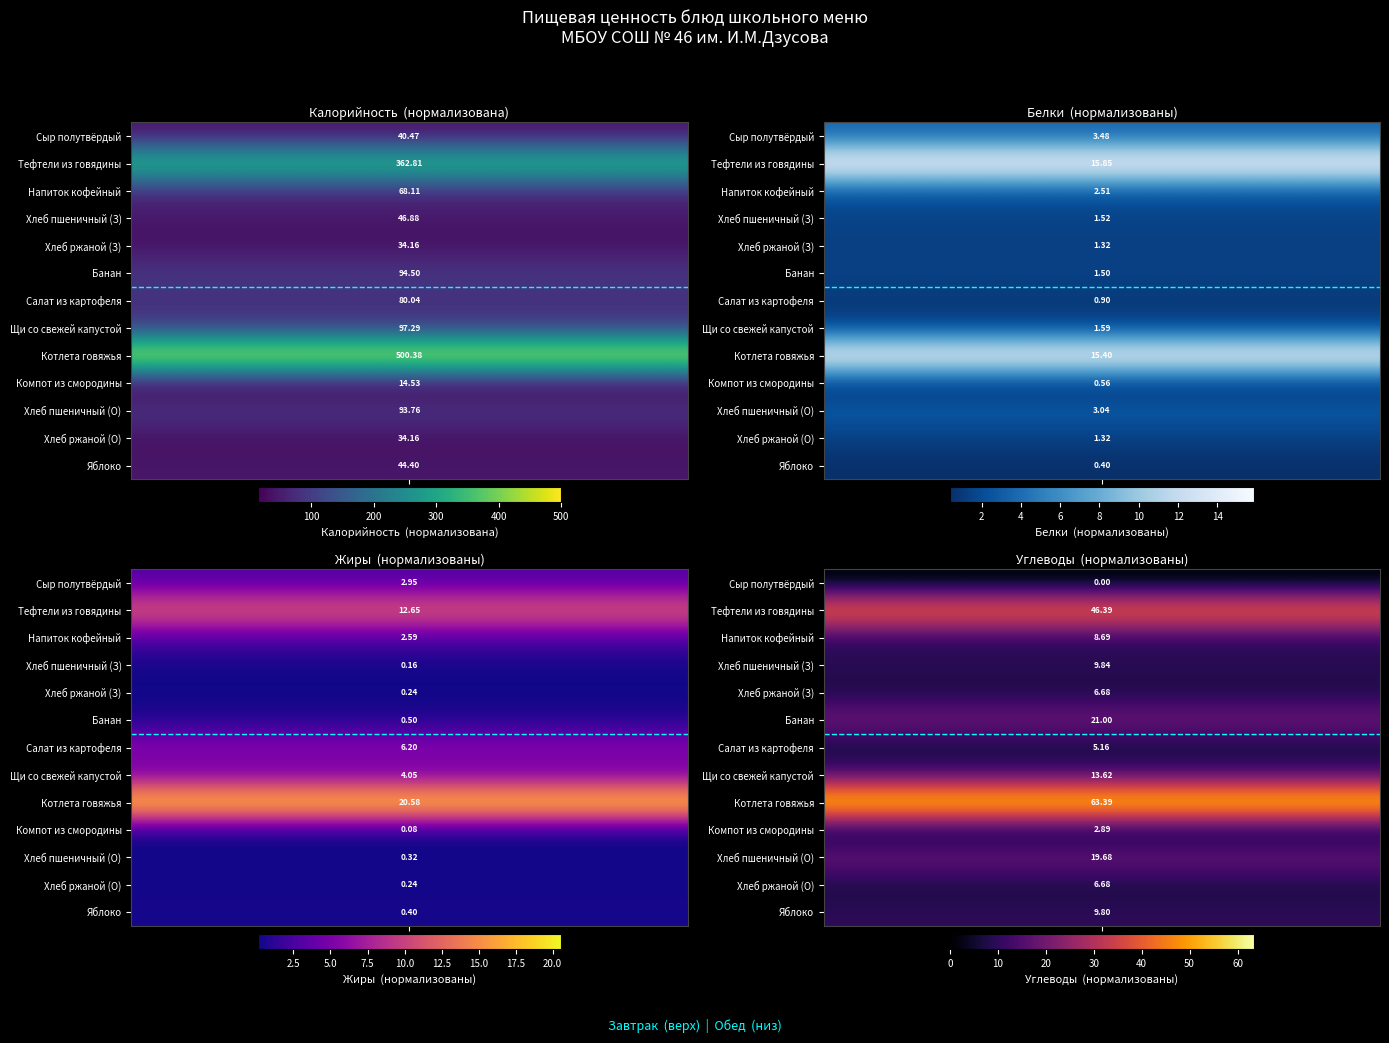

Which category has the lowest value across all series?

Углеводы